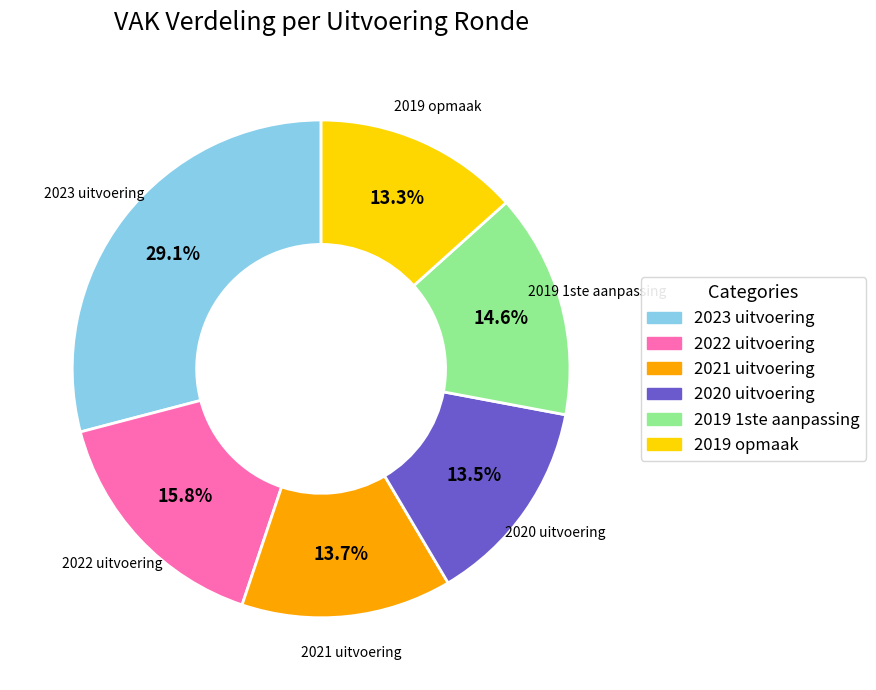

To the nearest percent, what is the difference between the largest and smallest slice percentages?

16%